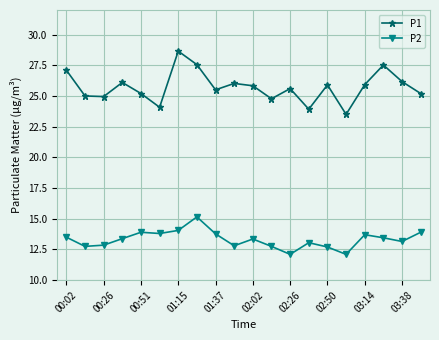

True or false: P2 has more than 0 points higher than both neighbors.

True